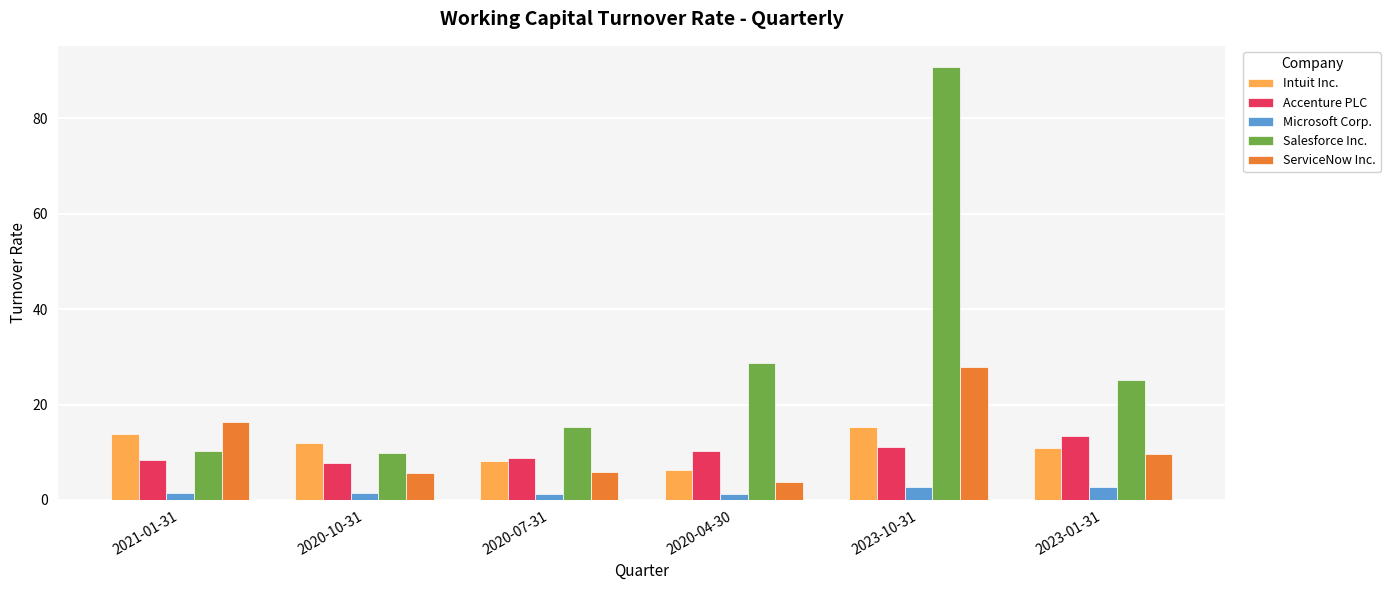

Which label corresponds to the largest value in the chart?

2023-10-31